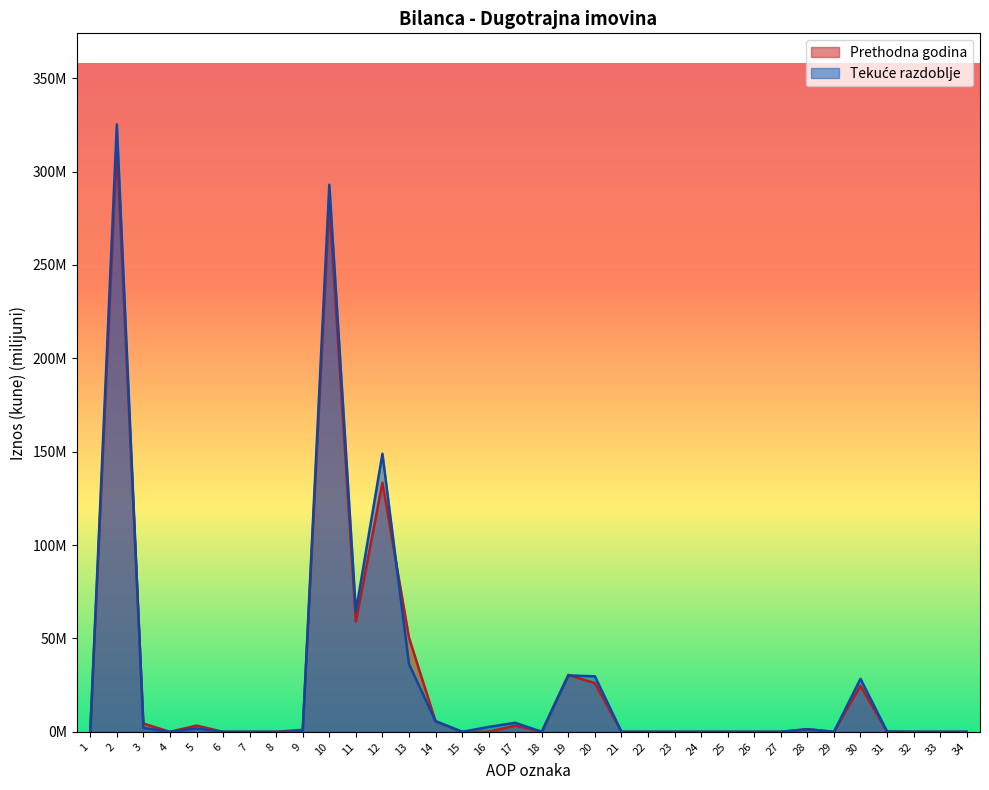

How many values in Prethodna godina are above zero?

16